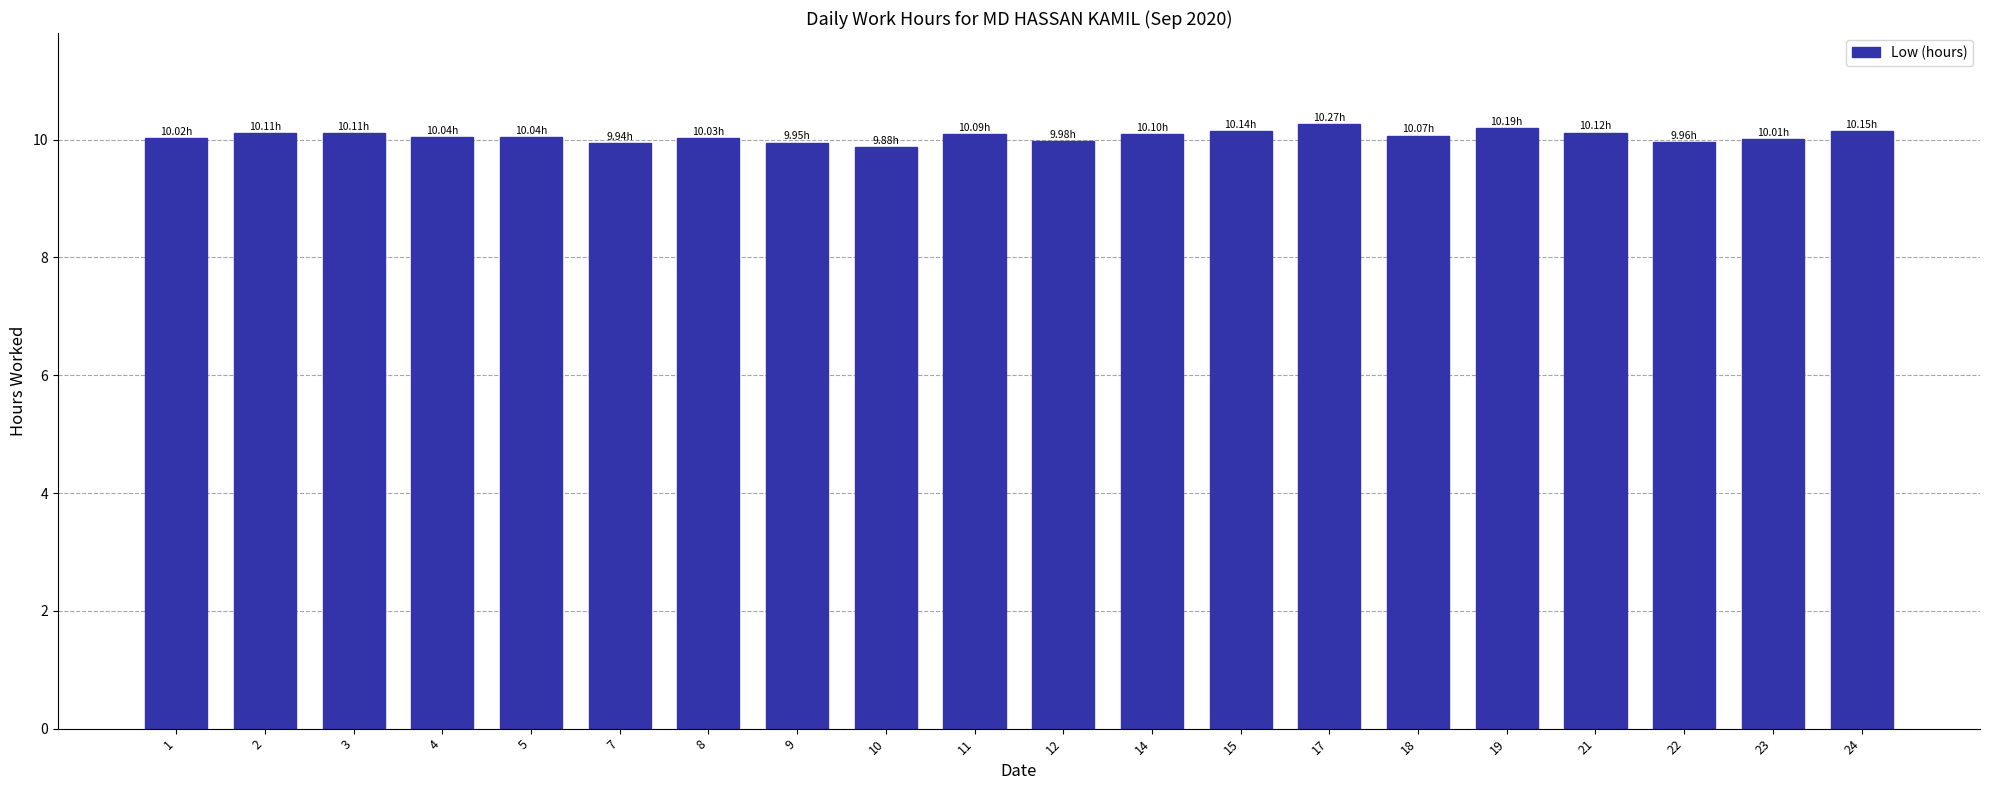

What is the smallest value displayed?

9.9